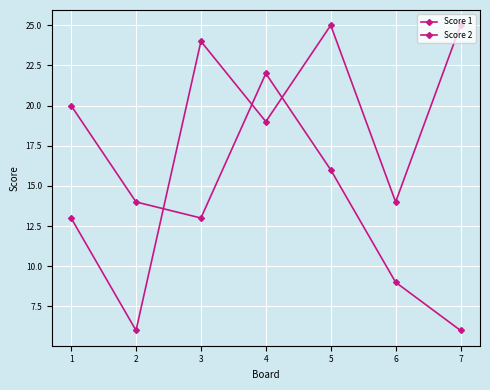

Where is Score 1 nearest to the value 15?

6